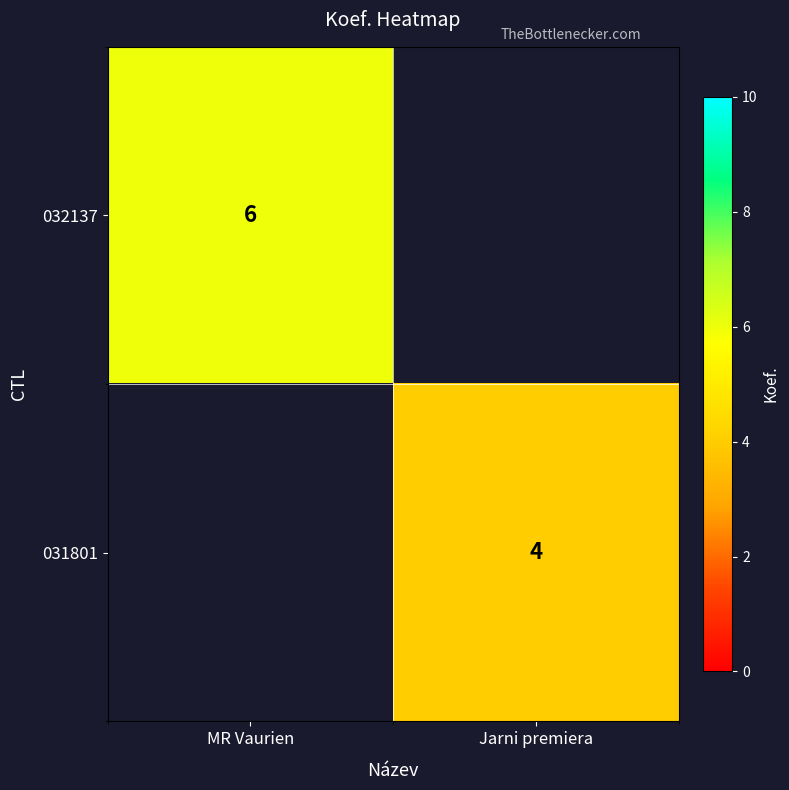

The value of 031801 at Jarni premiera is 2. True or false?

False